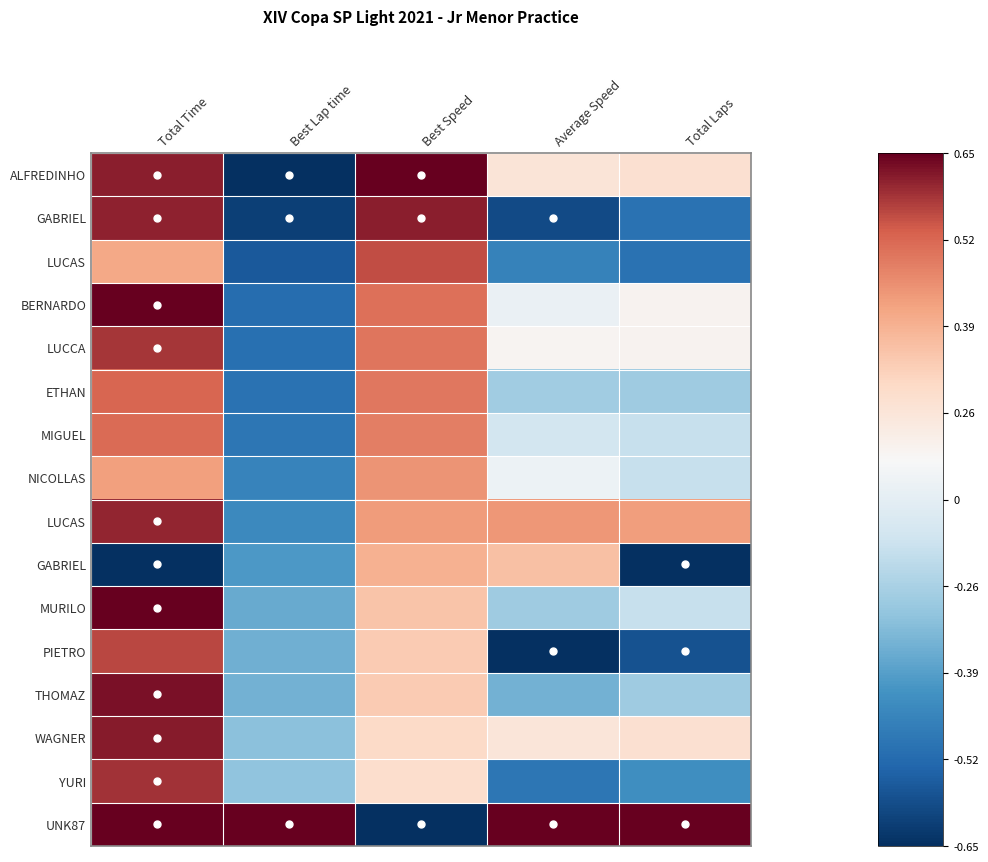

At how many categories does at least one series exceed 0?

5